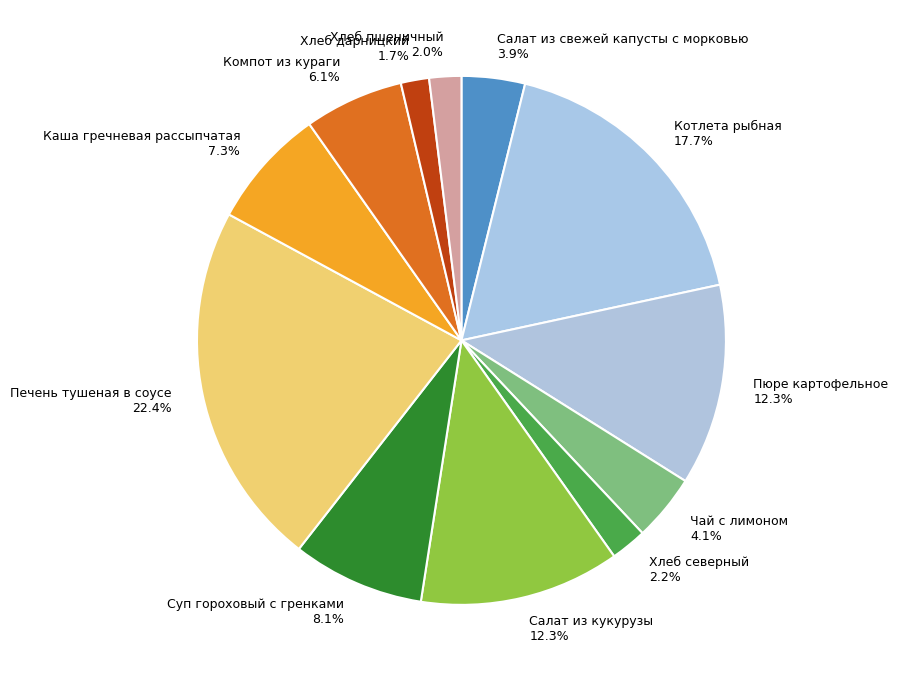

Count the number of slices in the pie.

12